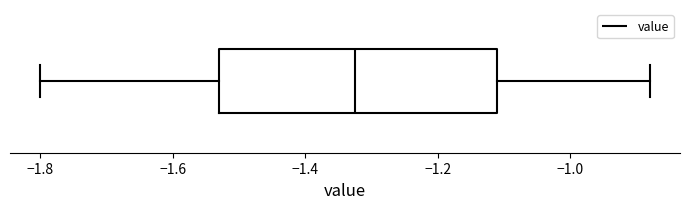

Where does the median line of the box sit on the x-axis? The values are not printed on the chart, so give them approximately, as read against the axis.

-1.32